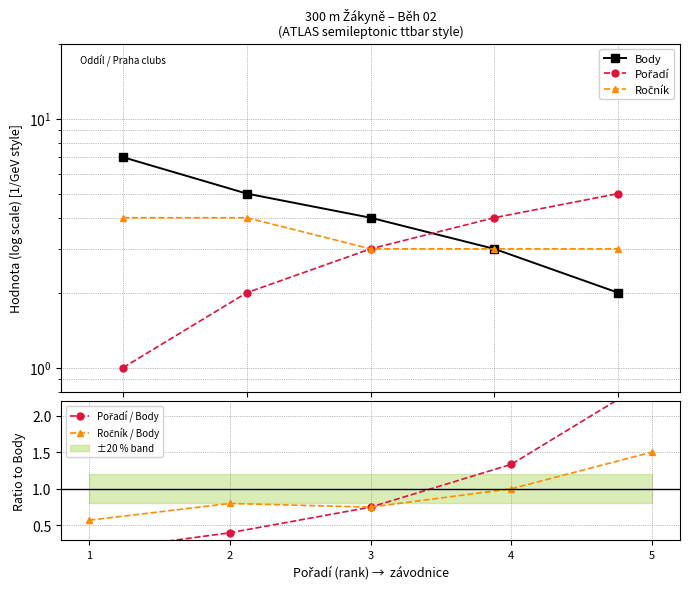

Which series has the largest range (max minus min)?

Body